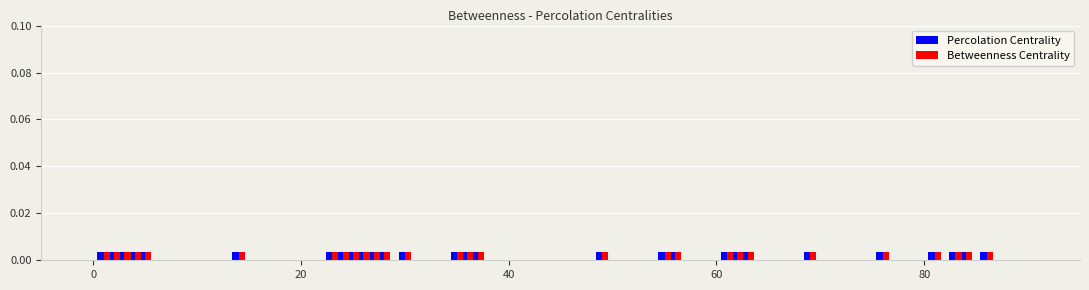

At how many categories does at least one series exceed 0?

28